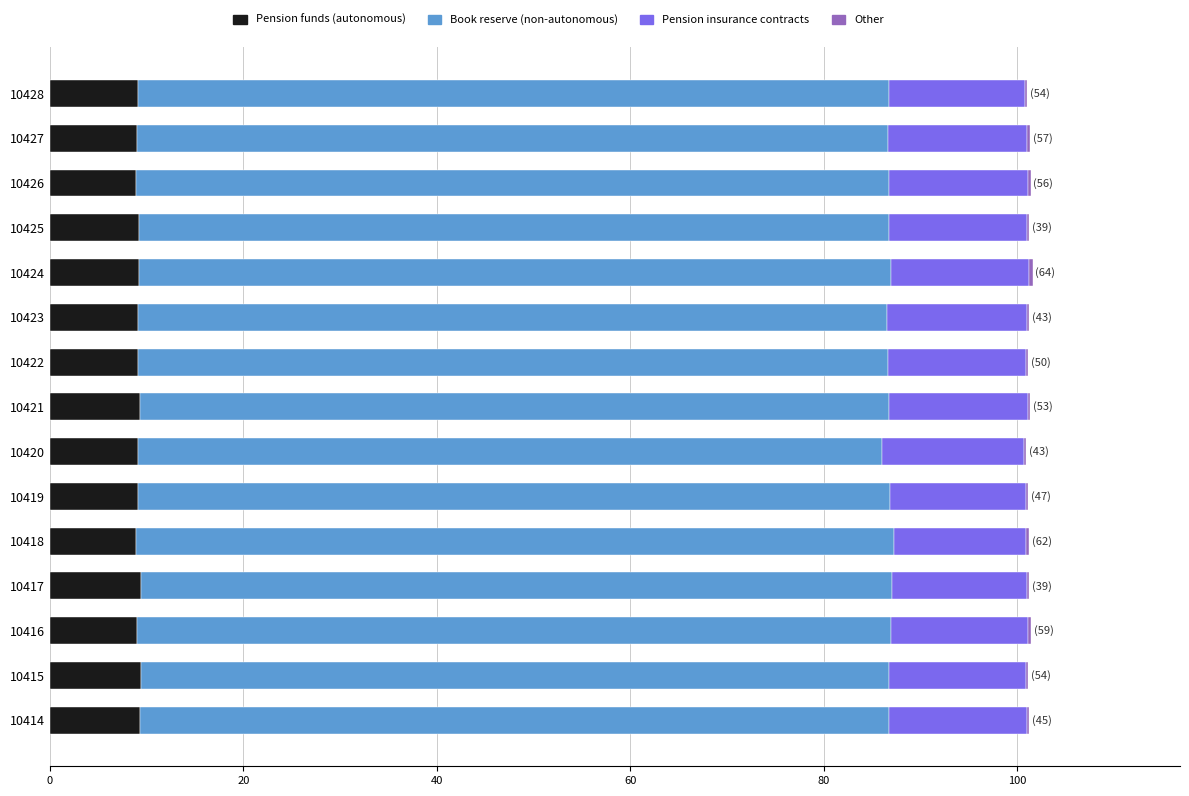

True or false: Pension funds (autonomous) has a value of 16.6 at 10417.

False